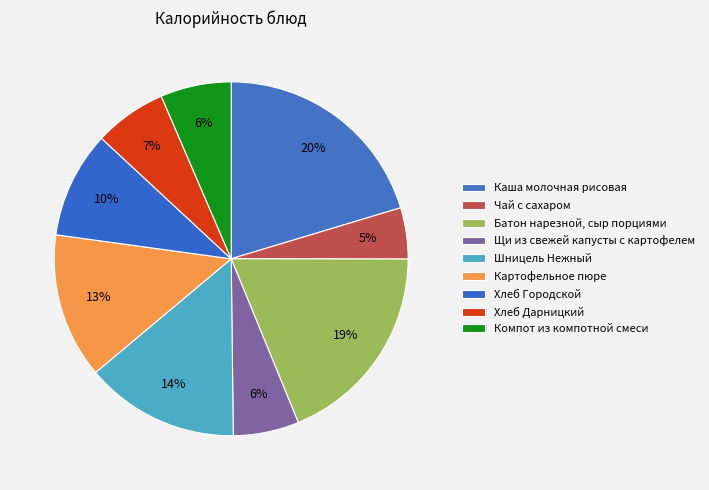

Which category has the smallest portion of the pie?

Чай с сахаром